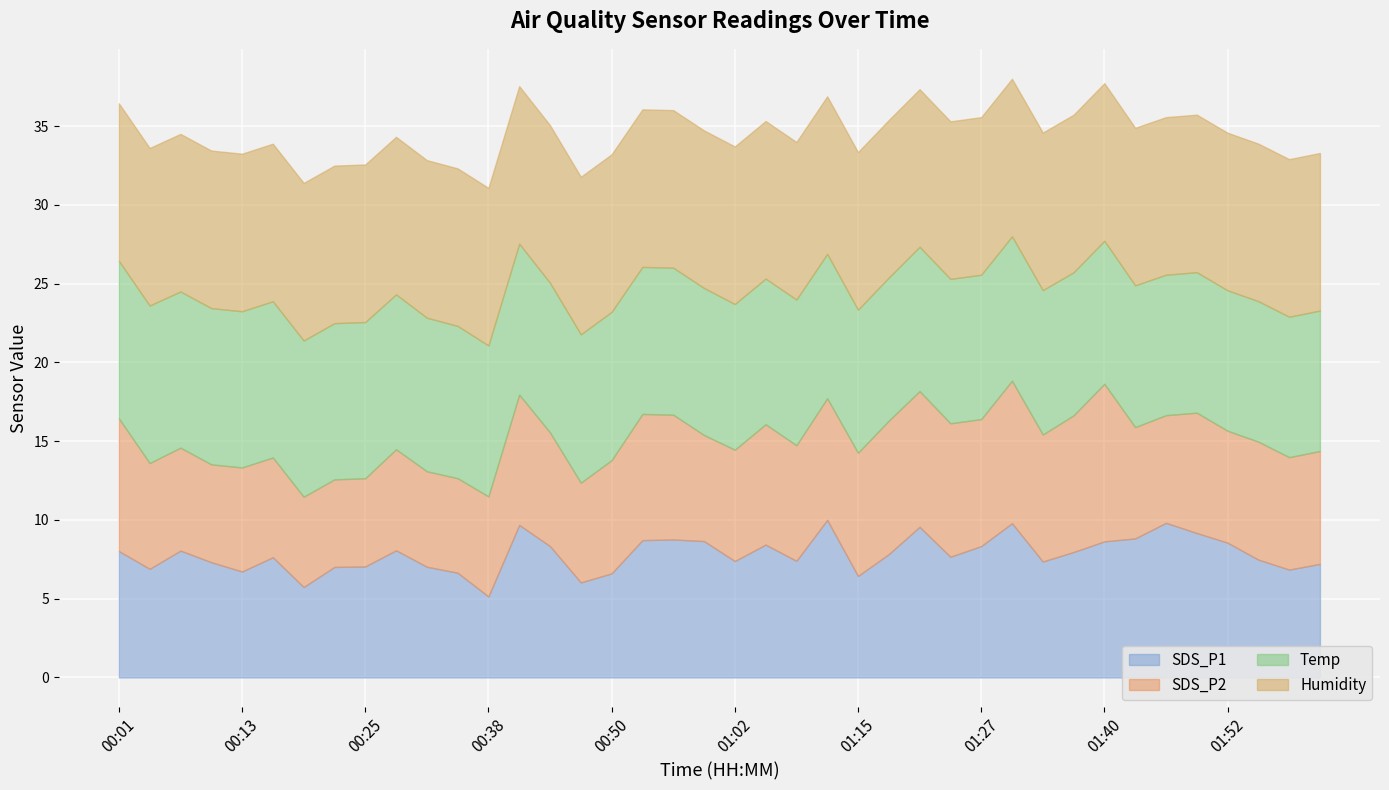

What are all the series names shown in the legend?

SDS_P1, SDS_P2, Temp, Humidity